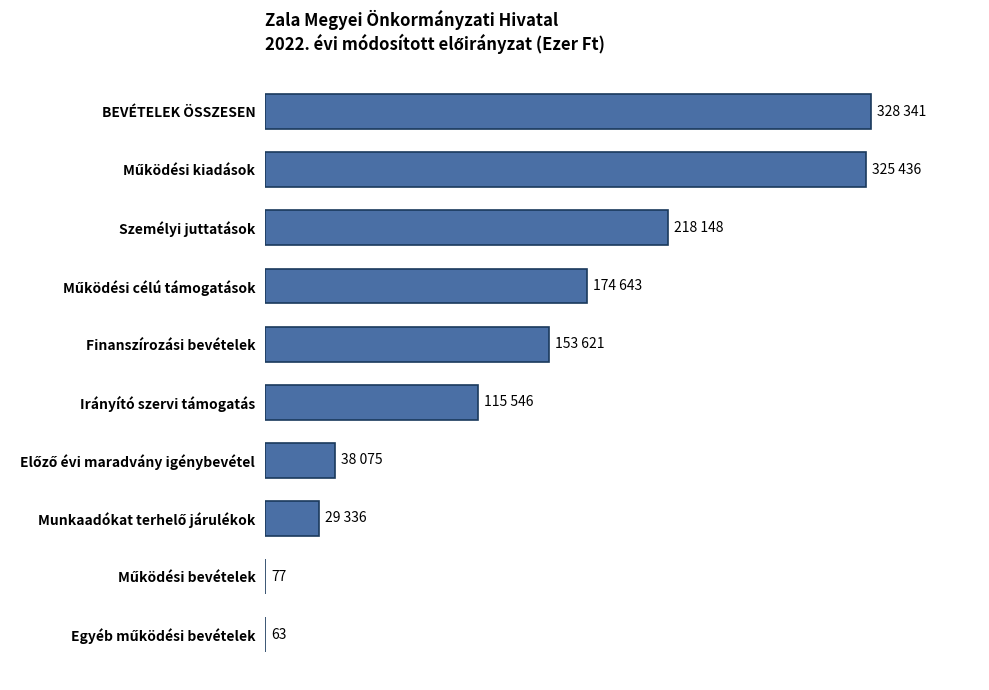

What is the minimum value shown in the chart?

63